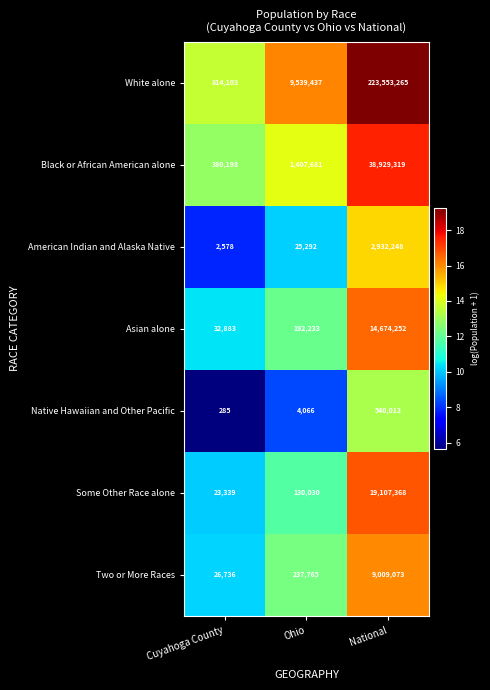

What is the approximate value of Asian alone at Ohio, to the nearest 10?

192230